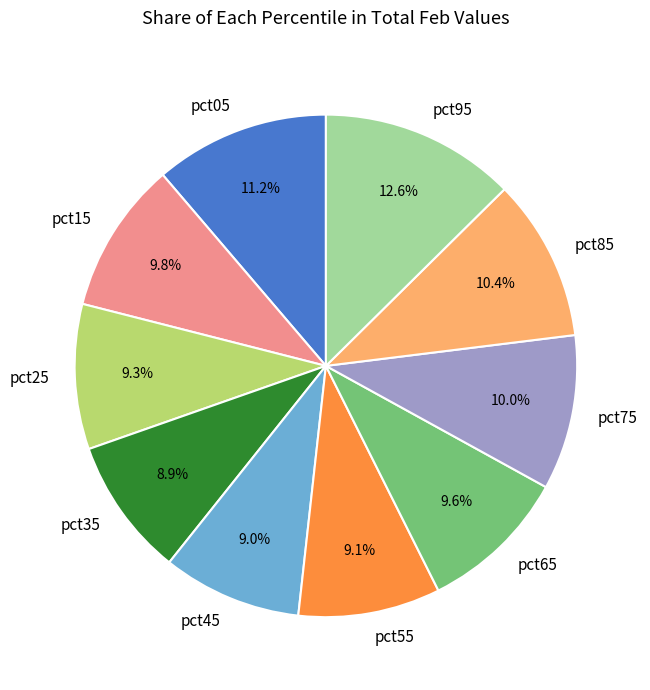

What is the largest slice in the pie chart?

pct95